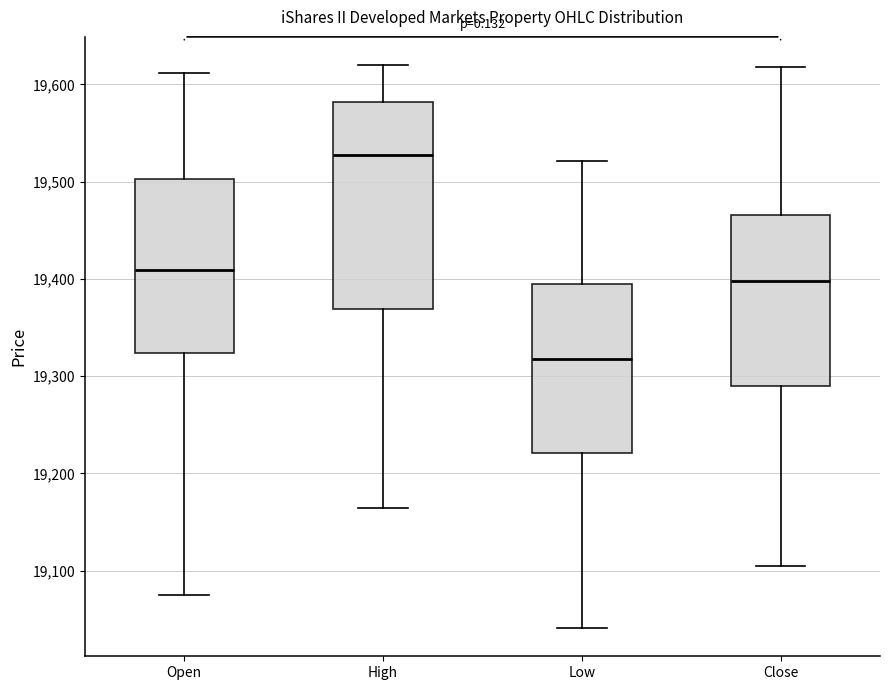

Comparing the boxes themselves (not the whiskers), which one is the tallest?

High